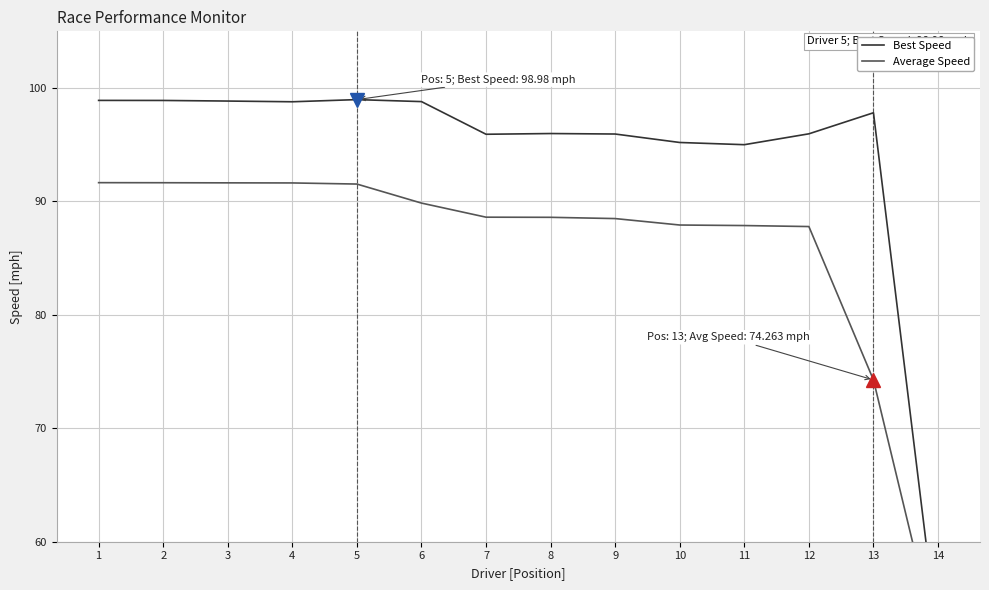

True or false: Best Speed has a value of 167.9 at 13.

False